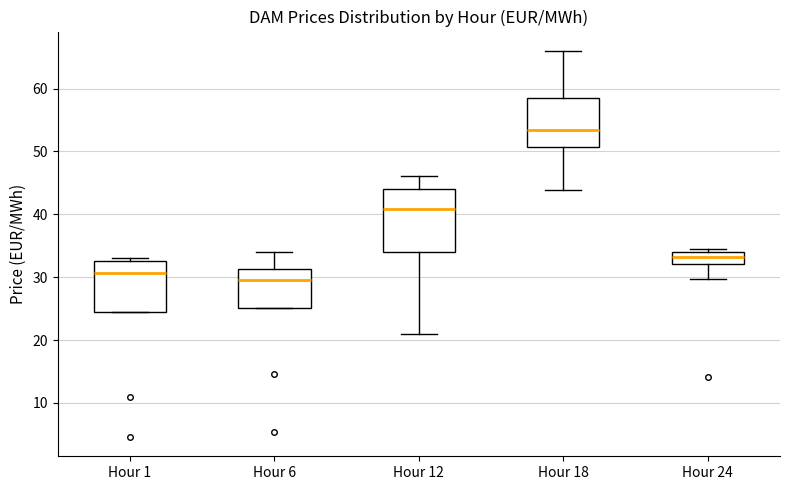

Reading left to right, transcribe this box plot: for each box, give where its median line is, the range the box spans, and where its two whiskers end, as read against the y-axis. The values are not printed on the chart, so give them approximately, as read against the axis.

Hour 1: median 31, box 24 to 33, whiskers 24 to 33 (just above the box's upper edge)
Hour 6: median 30, box 25 to 31, whiskers 25 to 34
Hour 12: median 41, box 34 to 44, whiskers 21 to 46
Hour 18: median 53, box 51 to 58, whiskers 44 to 66
Hour 24: median 33, box 32 to 34, whiskers 30 to 34 (just above the box's upper edge)